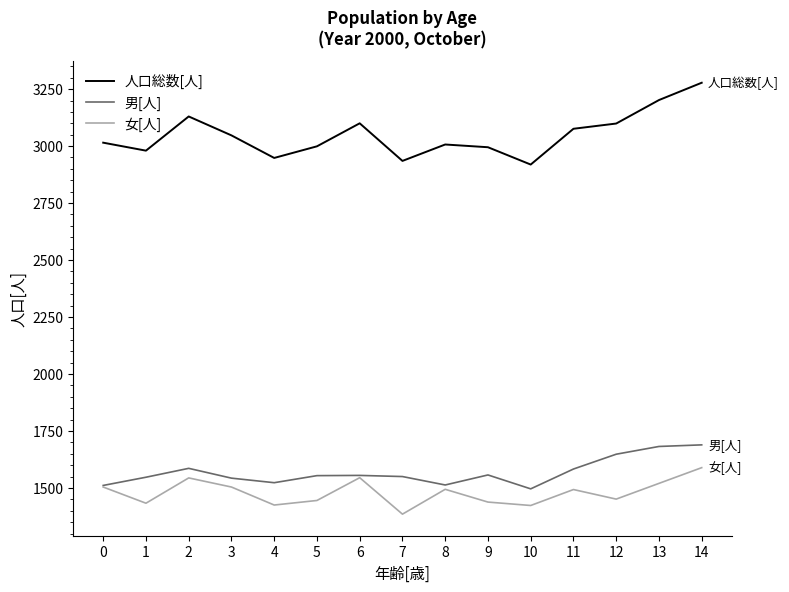

Between 0 and 11, which series saw the biggest shift?

男[人]